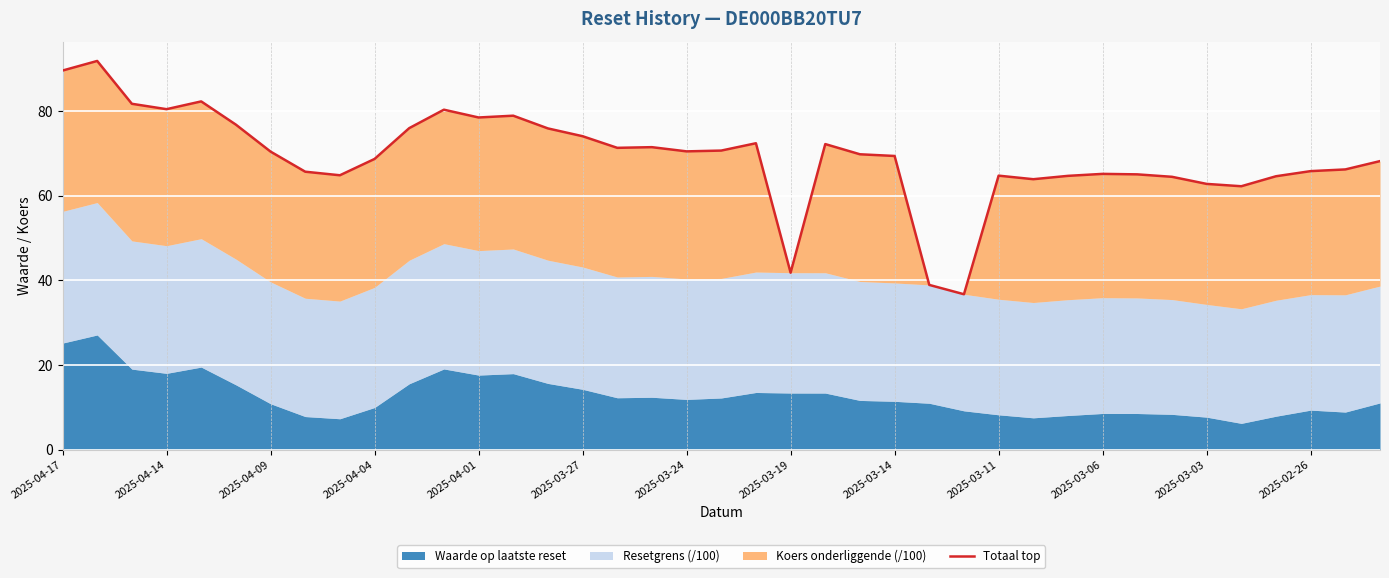

Where does the data first go above 69?

2025-04-17